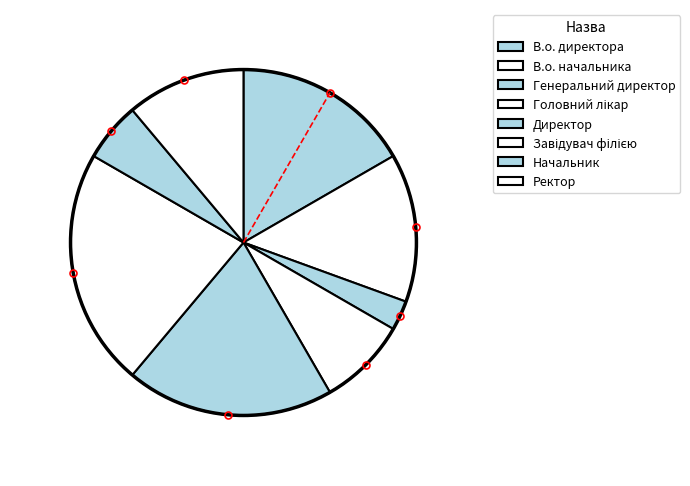

Is it true that Головний лікар is 15% of the pie?

False